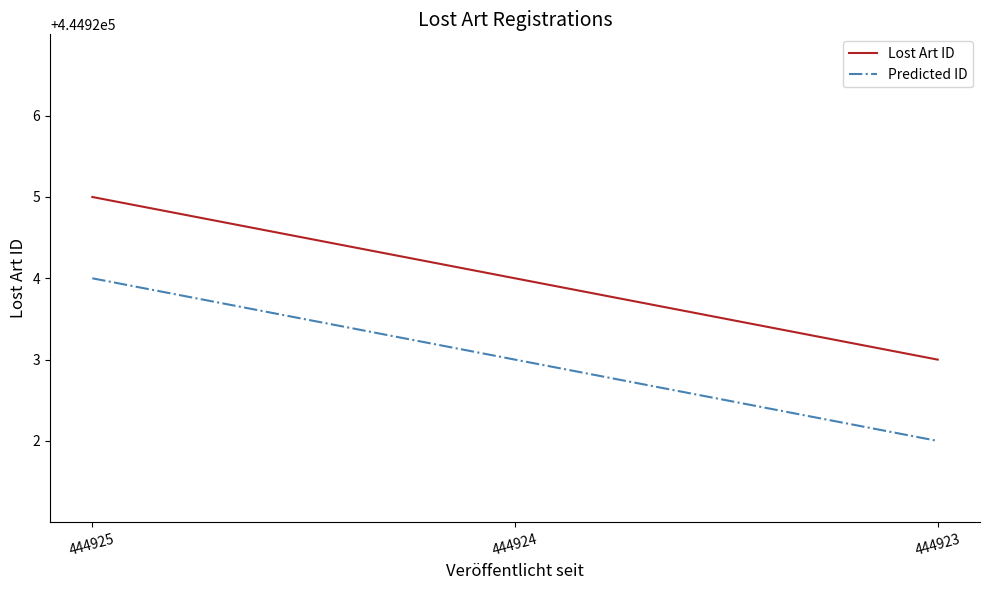

At which category is the sum across all series the highest?

444925